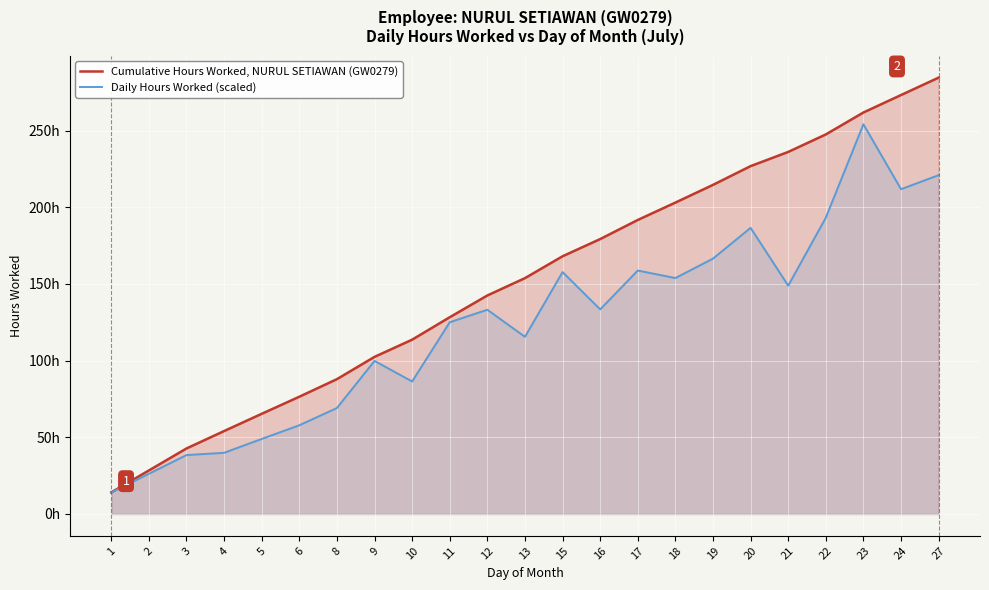

At which label is Cumulative Hours Worked, NURUL SETIAWAN (GW0279) closest to 149?

13